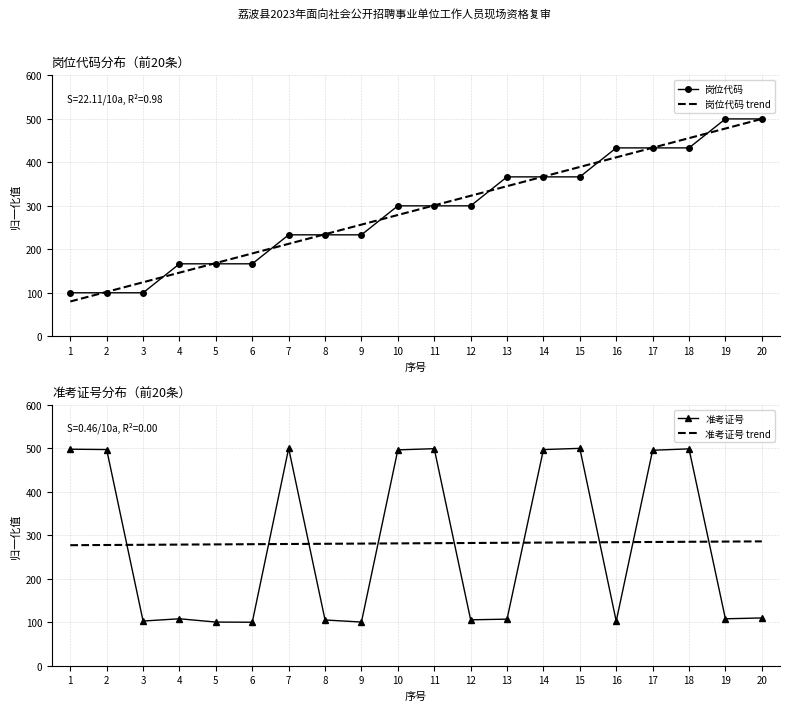

True or false: 岗位代码 has a value of 100.0 at 2.

True